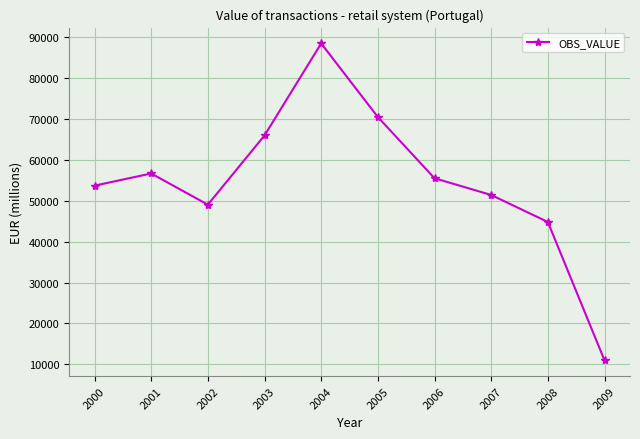

What is the sum of the values at 2002 and 2003?

115040.7